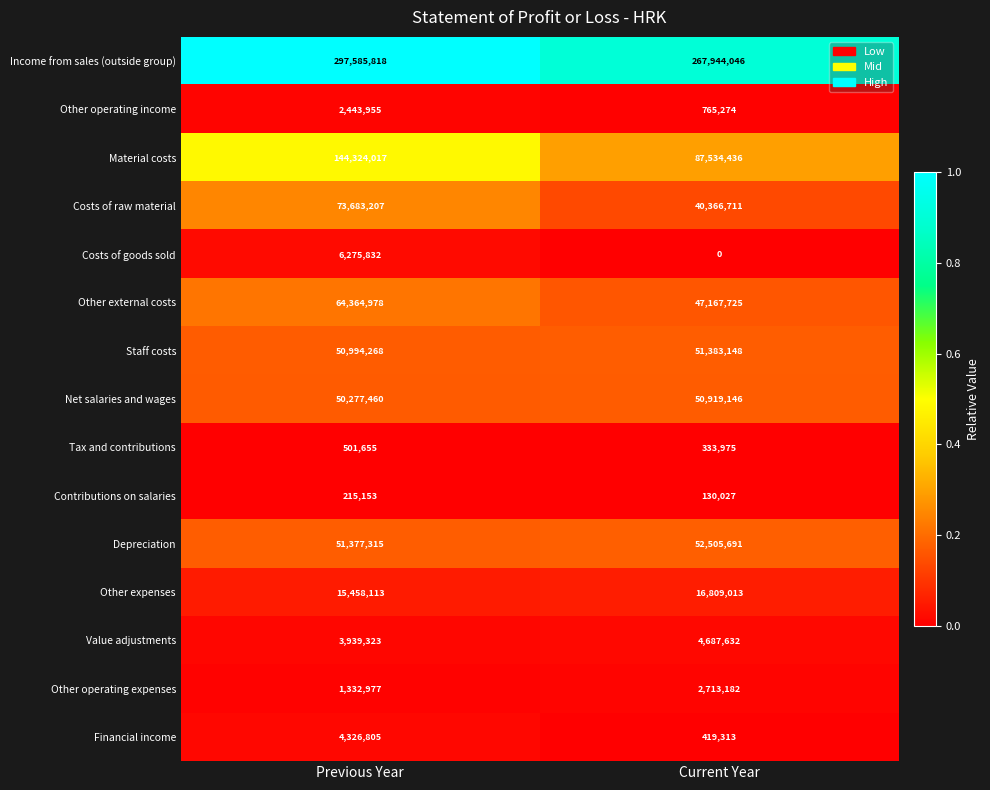

Between Previous Year and Current Year, which series saw the biggest shift?

Material costs